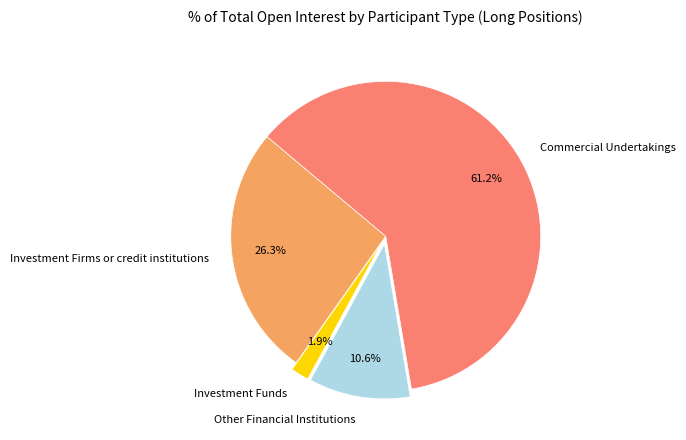

Which category has the biggest portion of the pie?

Commercial Undertakings